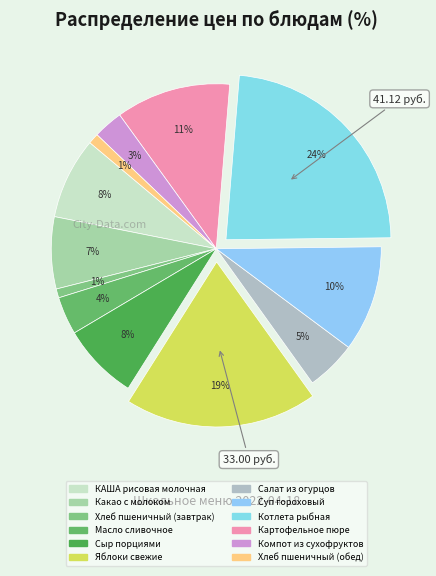

The Суп гороховый slice represents 10% of the pie. True or false?

True